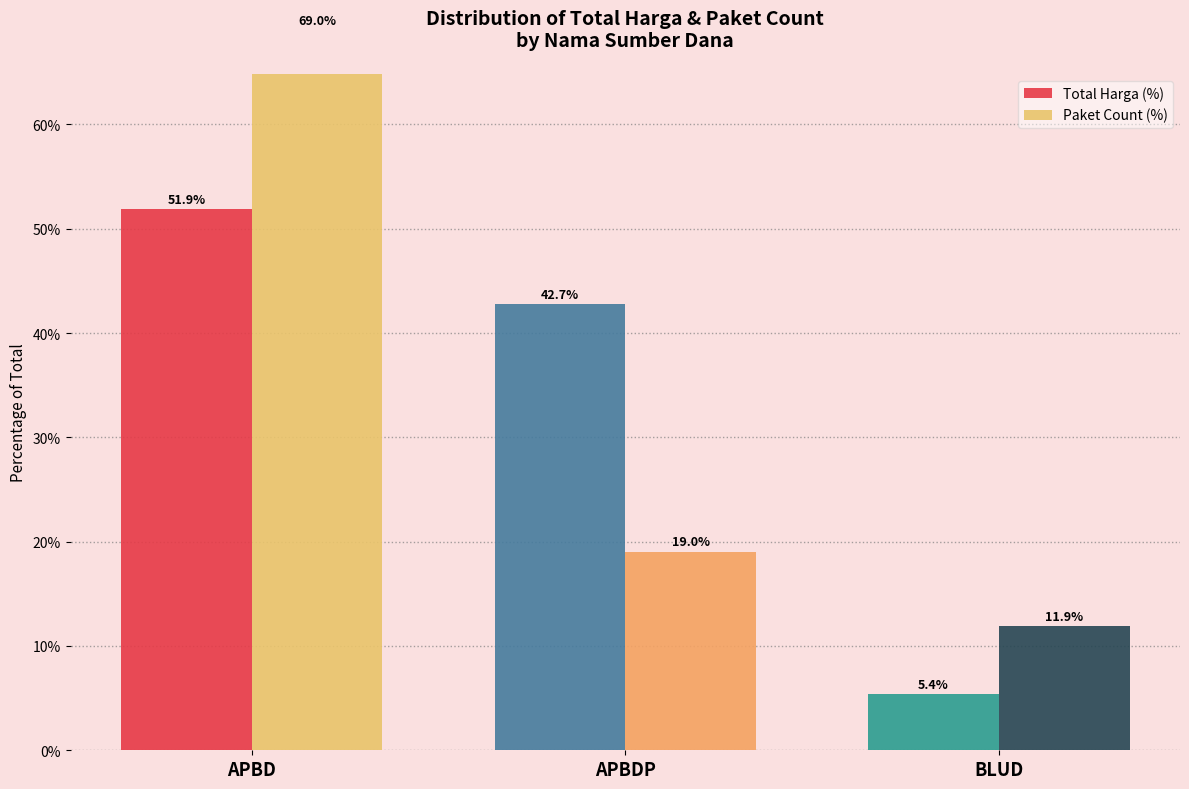

What is the difference between the maximum and minimum values in the Total Harga (%) series?

46.5